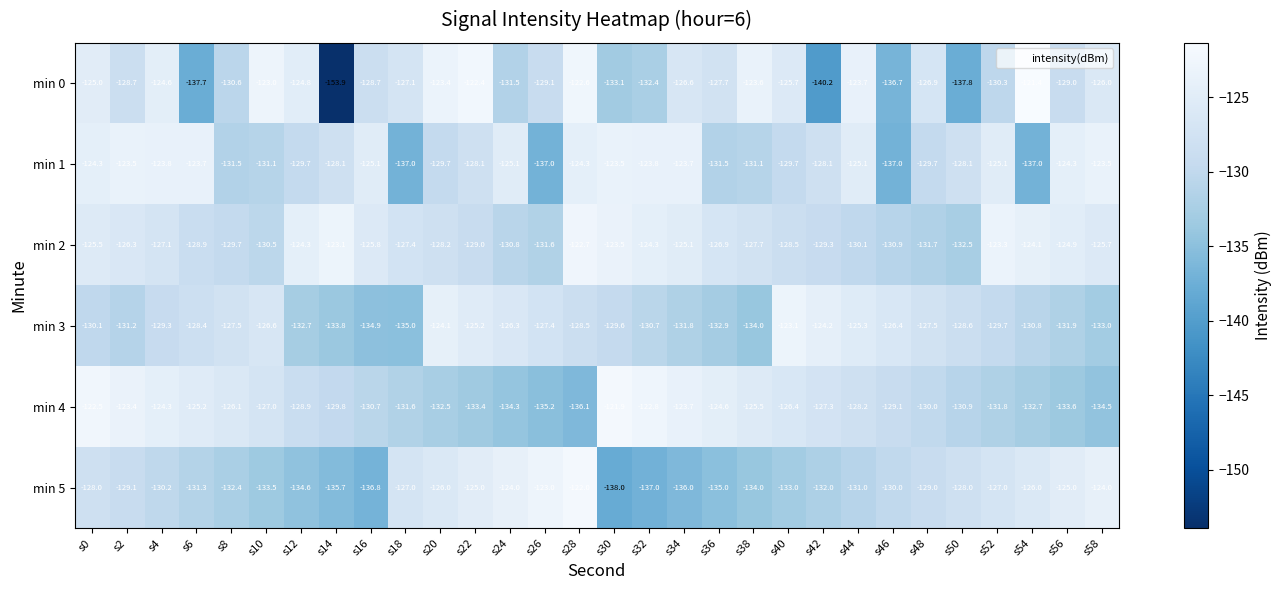

At which label does min 1 first exceed -128?

s0